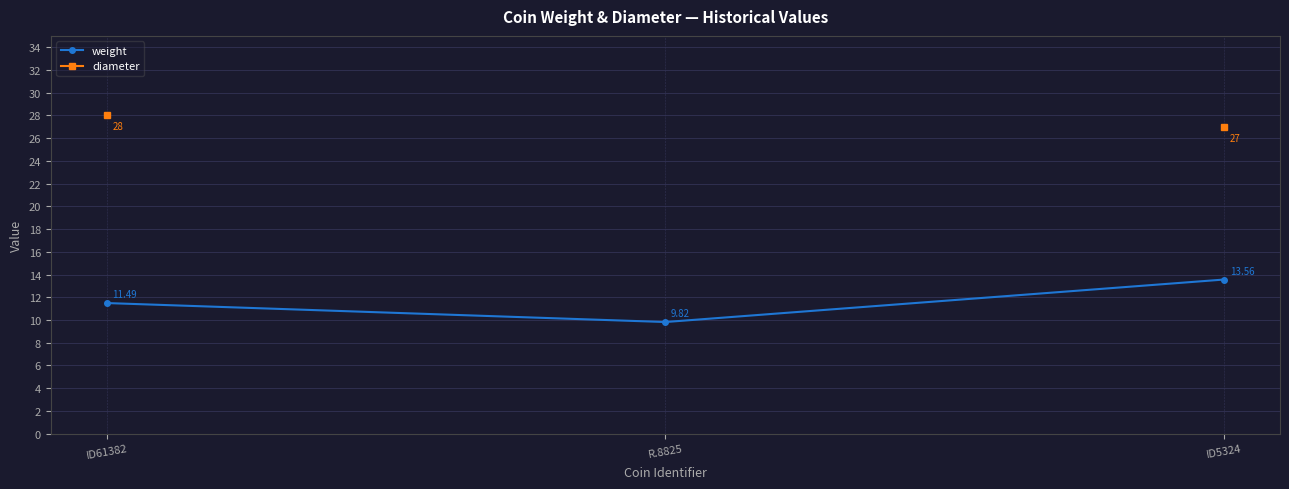

What is the total value across all series at ID61382?

39.5